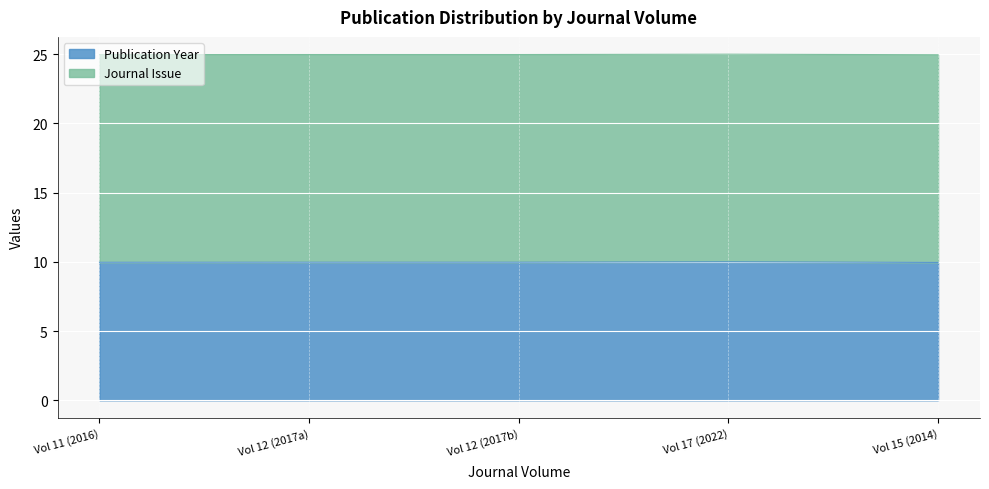

Is it true that Publication Year equals 10.0 at Vol 15 (2014)?

True